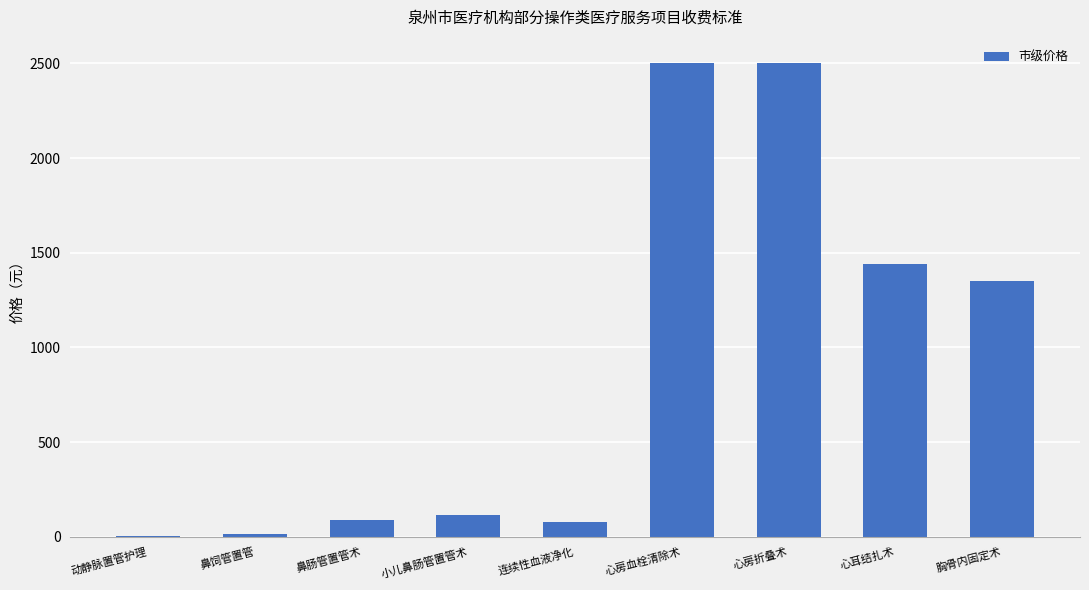

At which label is the value closest to 1253?

胸骨内固定术